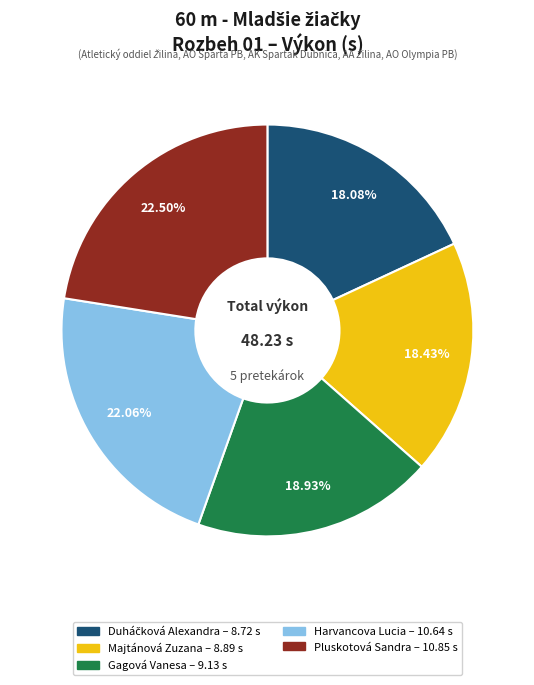

Do Harvancova Lucia and Pluskotová Sandra together represent more than half of the pie?

No